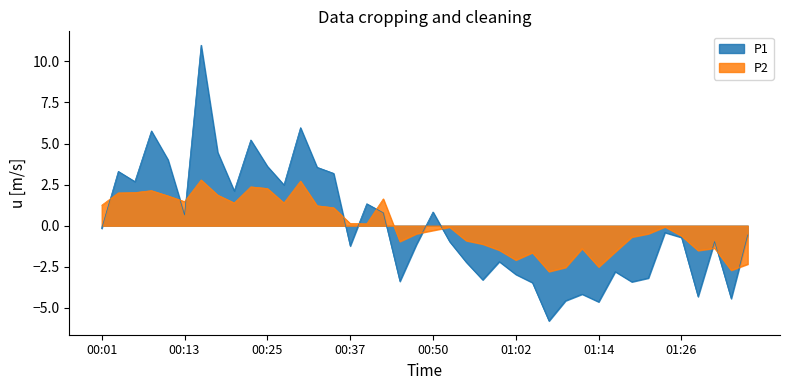

Rank the series by their maximum value, from highest to lowest.

P1, P2